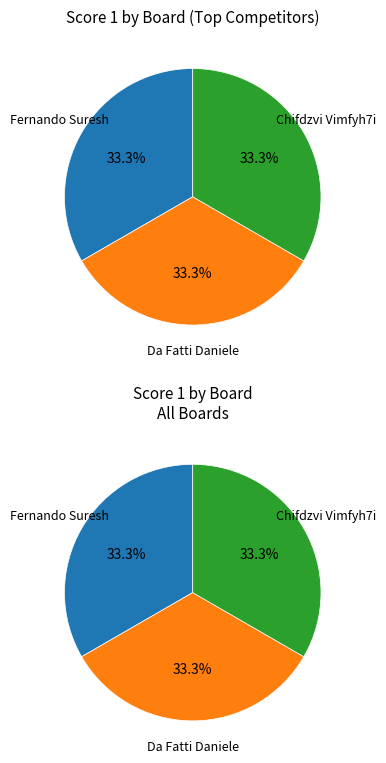

What is the total percentage of 3 and 1?

66.7%